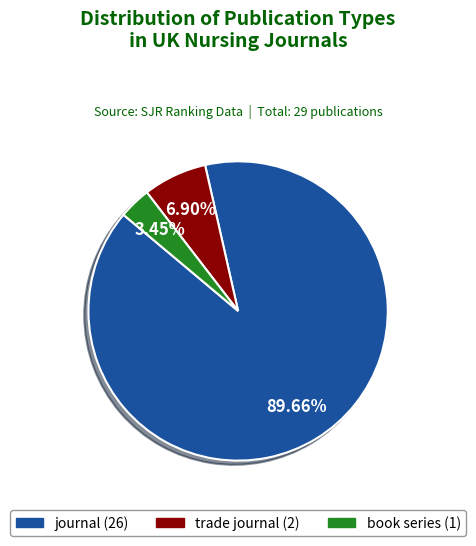

How much of the chart is everything except journal?

10.3%